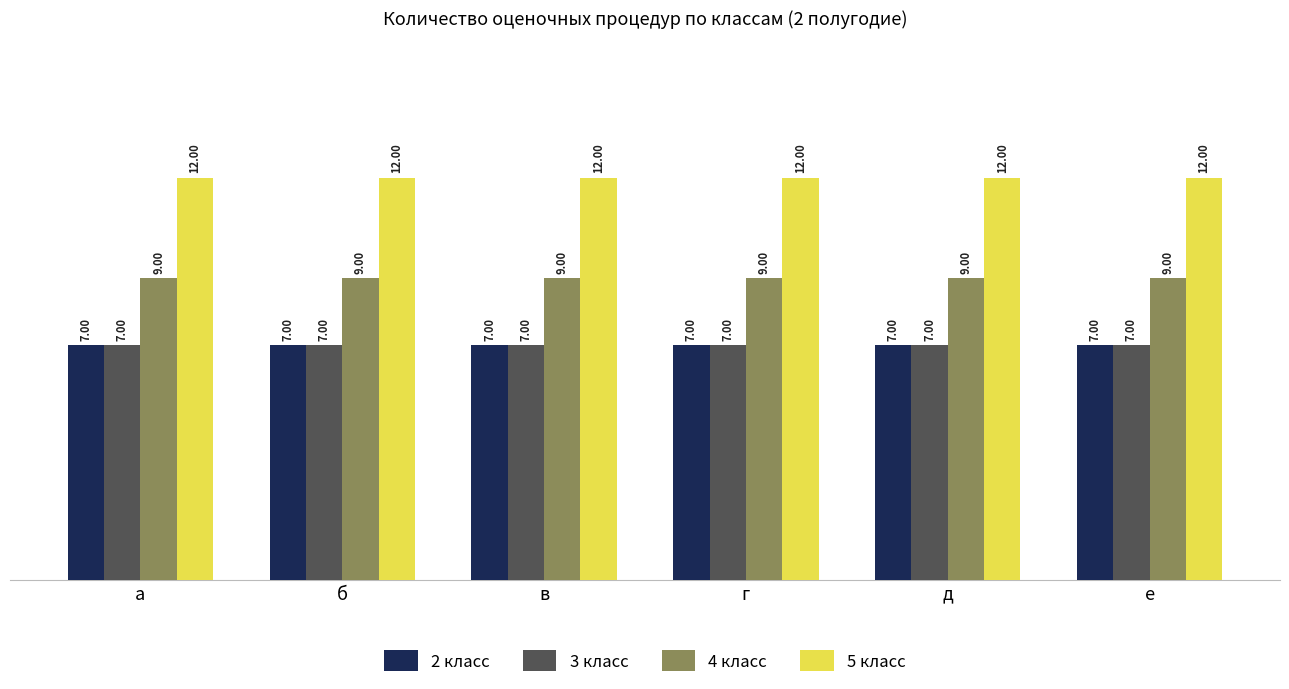

Reading right to left, what are all the values shown in this chart?

2 класс: е=7	д=7	г=7	в=7	б=7	а=7
3 класс: е=7	д=7	г=7	в=7	б=7	а=7
4 класс: е=9	д=9	г=9	в=9	б=9	а=9
5 класс: е=12	д=12	г=12	в=12	б=12	а=12